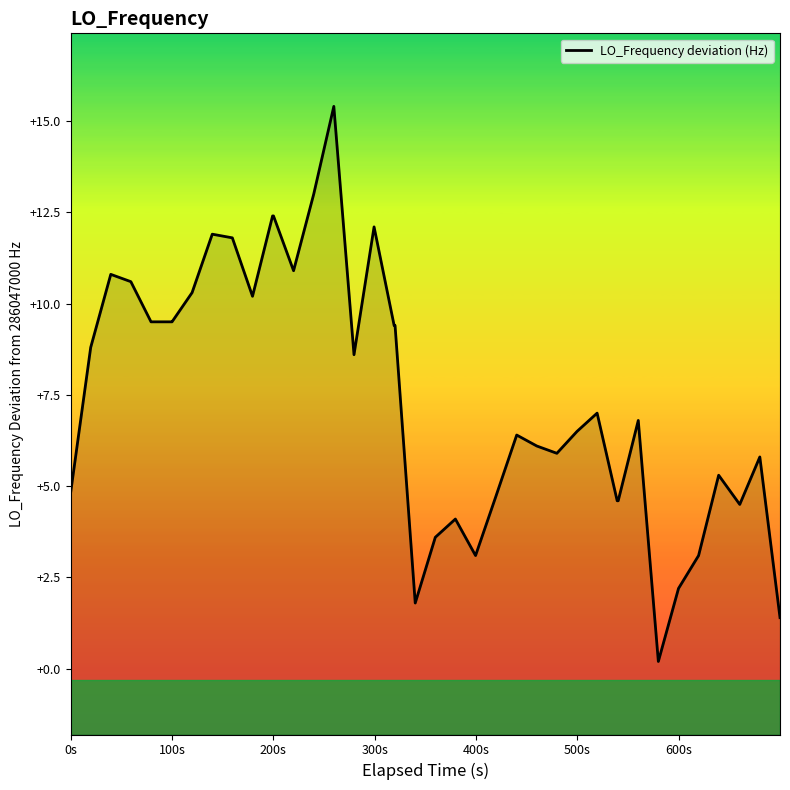

Does the chart have visible grid lines?

No